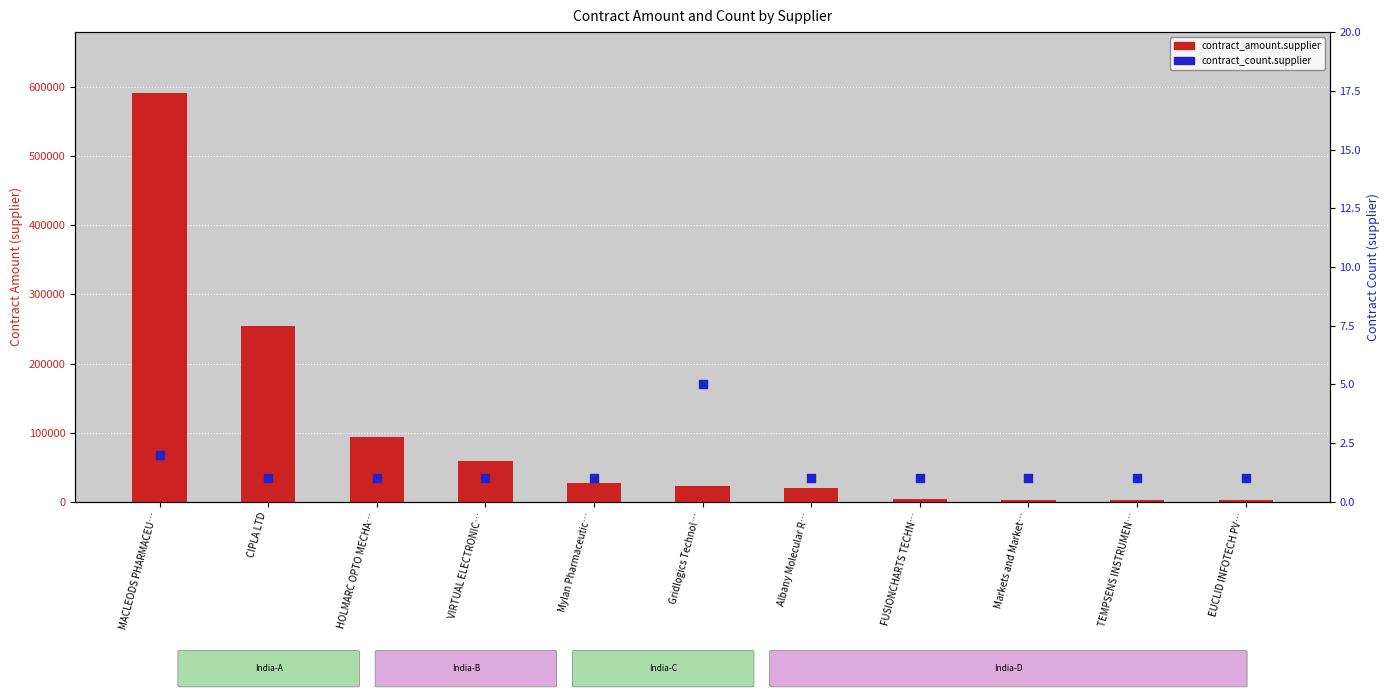

What are all the series names shown in the legend?

contract_amount.supplier, contract_count.supplier